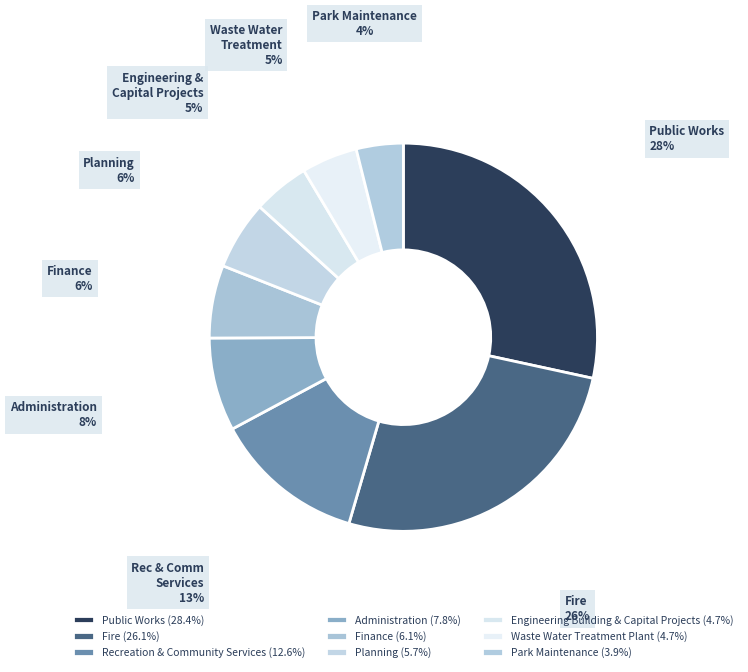

What percentage do Waste Water Treatment Plant and Public Works together represent?

33.1%